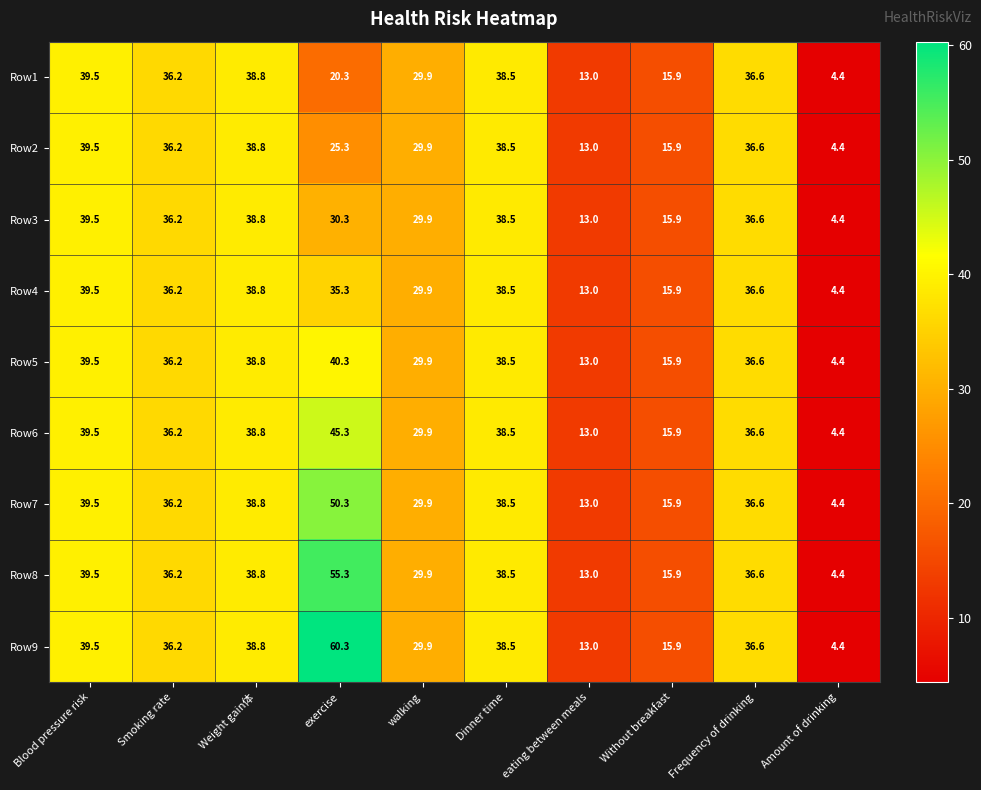

True or false: Row7 has a value of 39.5 at Blood pressure risk.

True